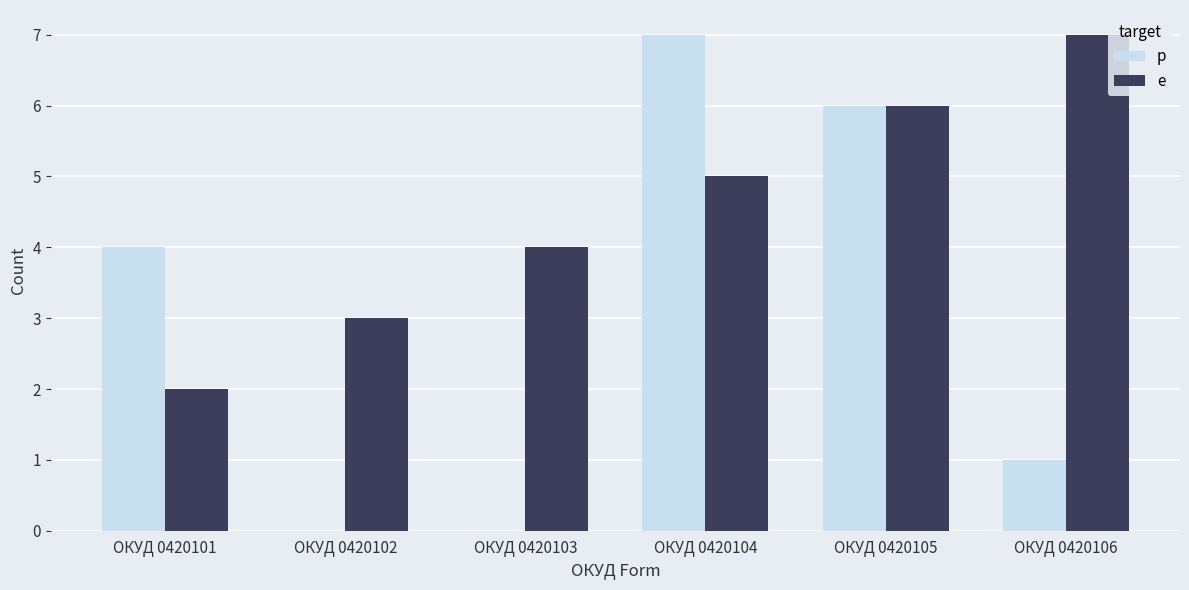

Does the chart contain stacked bars?

No